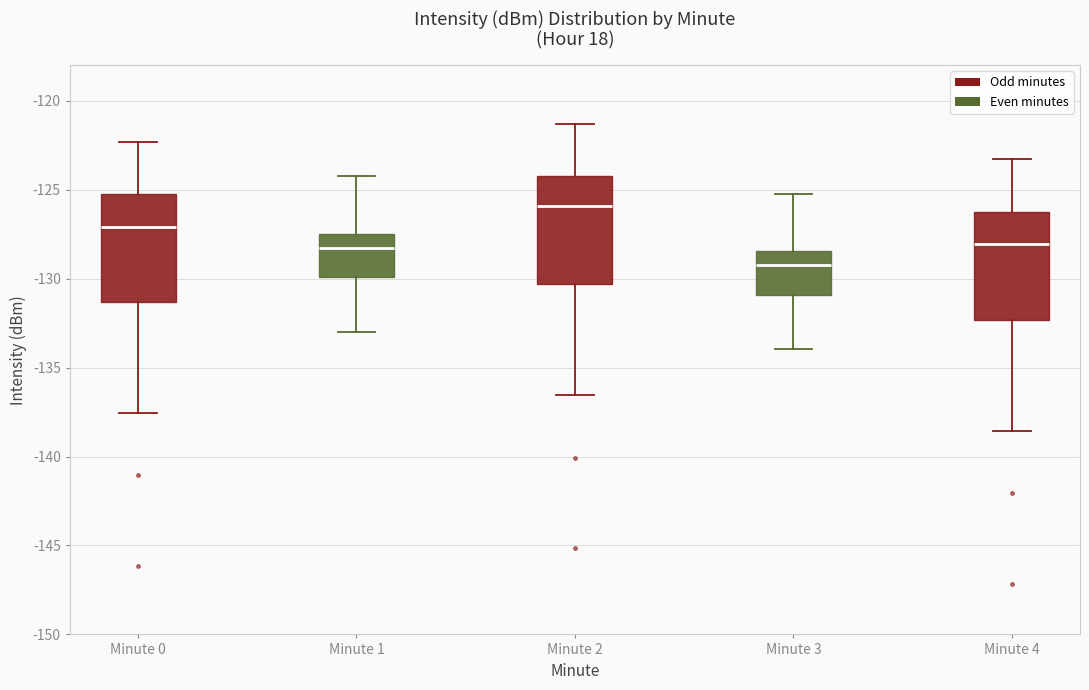

Reading left to right, transcribe this box plot: for each box, give where its median line is, the range the box spans, and where its two whiskers end, as read against the y-axis. The values are not printed on the chart, so give them approximately, as read against the axis.

Minute 0: median -127.0, box -131.5 to -125.0, whiskers -137.5 to -122.5
Minute 1: median -128.5, box -130.0 to -127.5, whiskers -133.0 to -124.0
Minute 2: median -126.0, box -130.5 to -124.0, whiskers -136.5 to -121.5
Minute 3: median -129.5, box -131.0 to -128.5, whiskers -134.0 to -125.0
Minute 4: median -128.0, box -132.5 to -126.0, whiskers -138.5 to -123.5